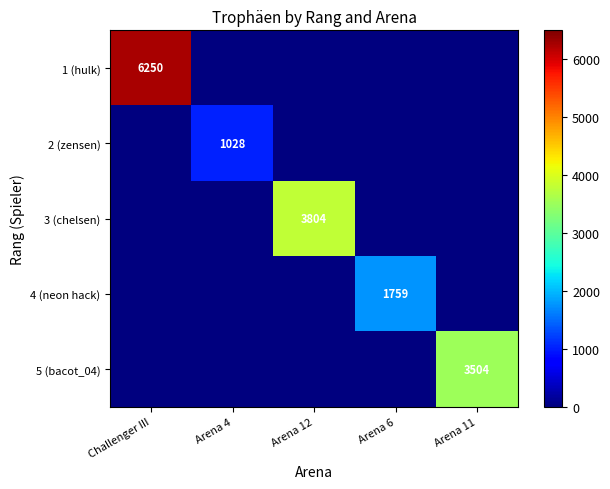

How many series are shown in this chart?

5